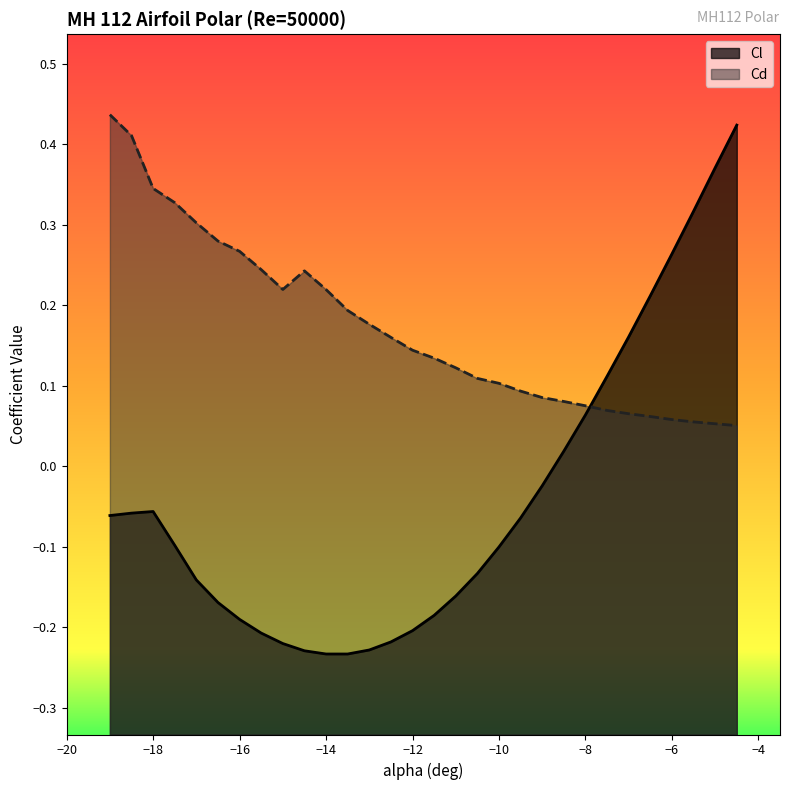

True or false: Cd has a value of 0.3 at -18.

True